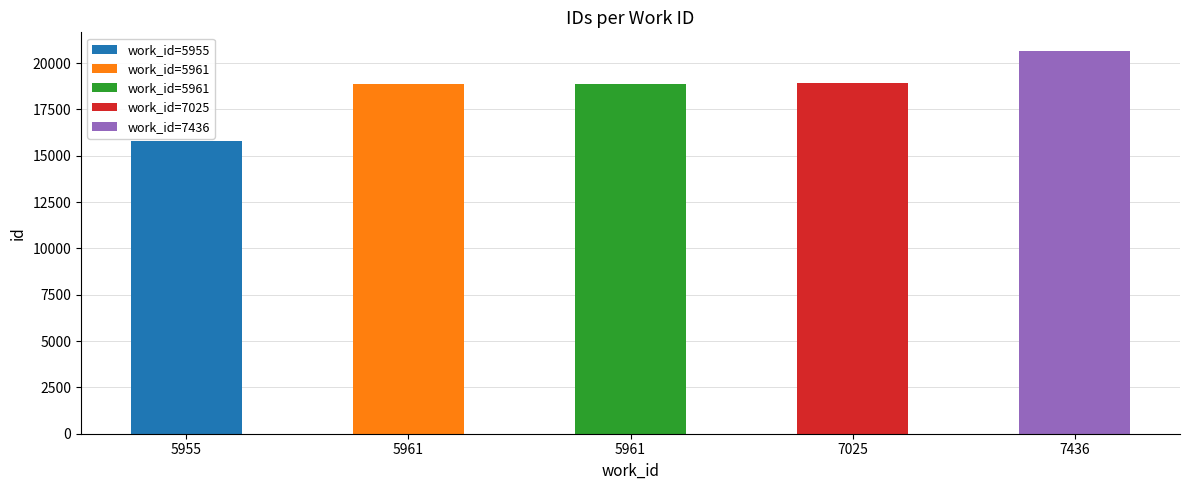

What is the average value?

18627